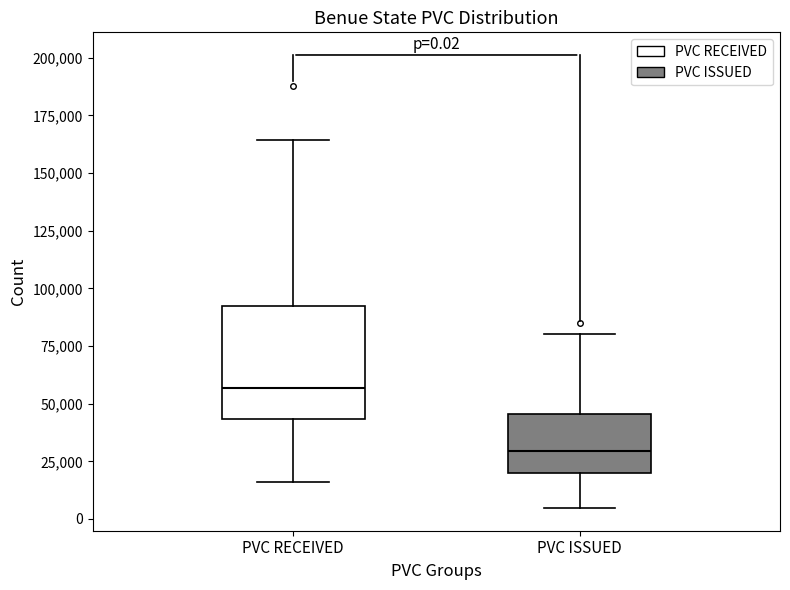

Which box has the highest median line?

PVC RECEIVED